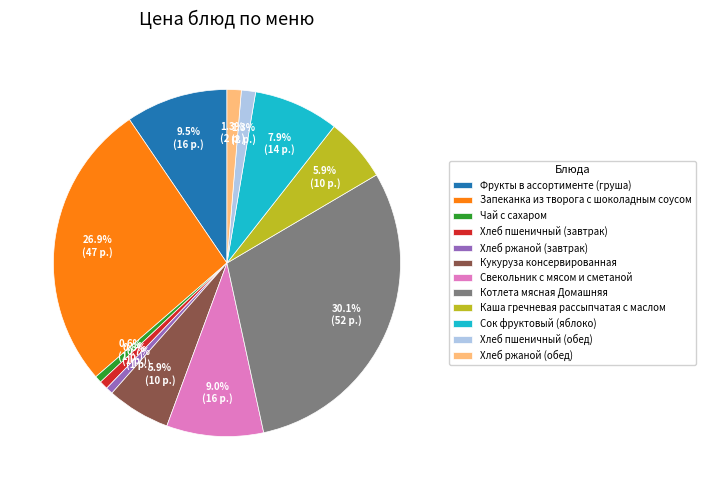

Which slice is the largest?

Котлета мясная Домашняя